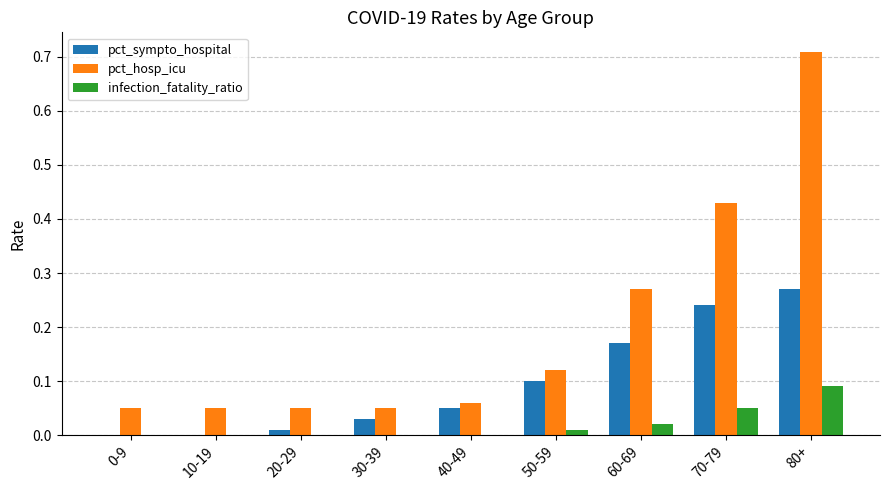

At which label does pct_hosp_icu reach its peak?

80+